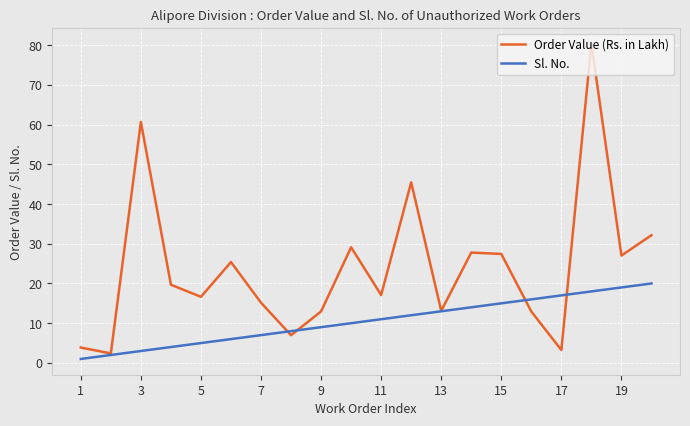

Rank the series by their maximum value, from lowest to highest.

Sl. No., Order Value (Rs. in Lakh)